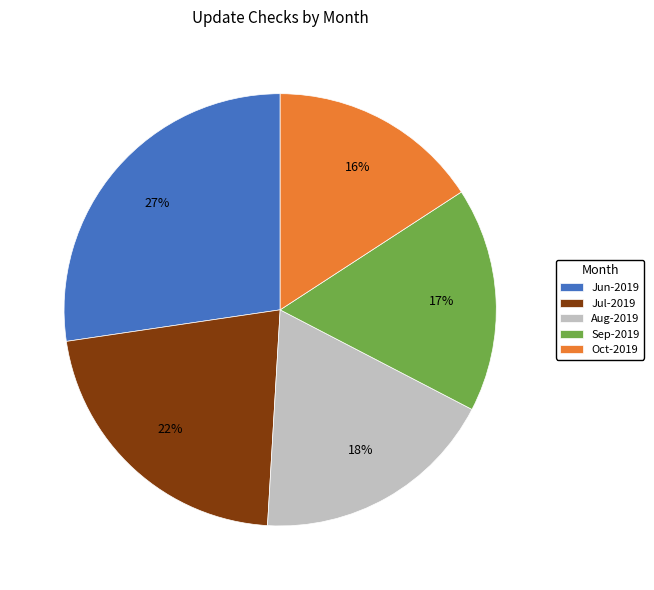

Which has a higher value, Aug-2019 or Jul-2019?

Jul-2019